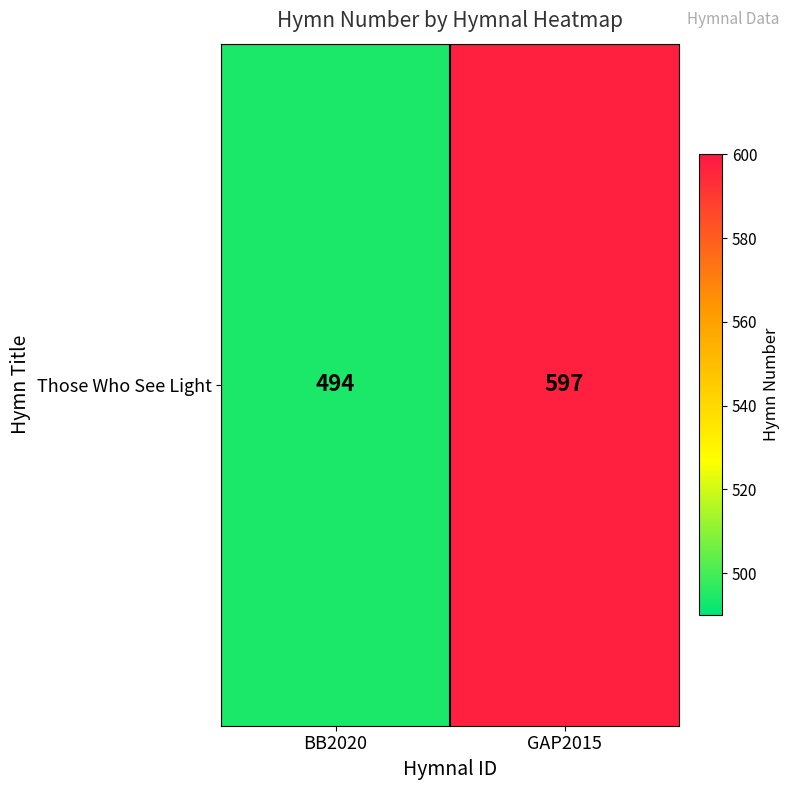

What is the smallest value displayed?

494